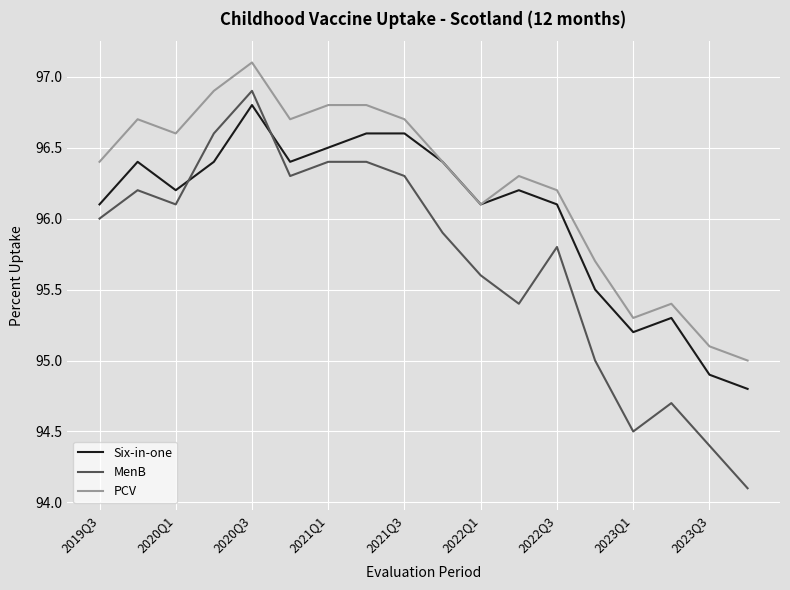

What is the smallest value displayed?

94.1